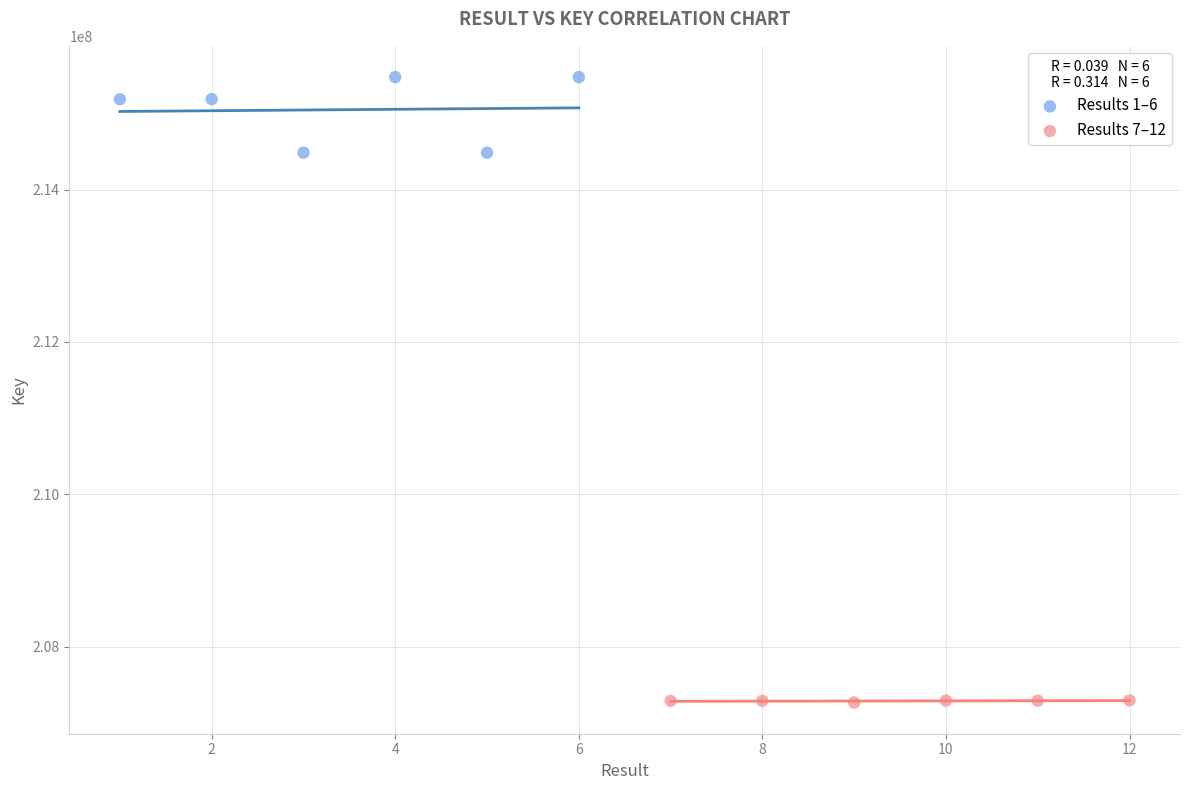

Which series has the widest spread of Y values?

Results 1–6